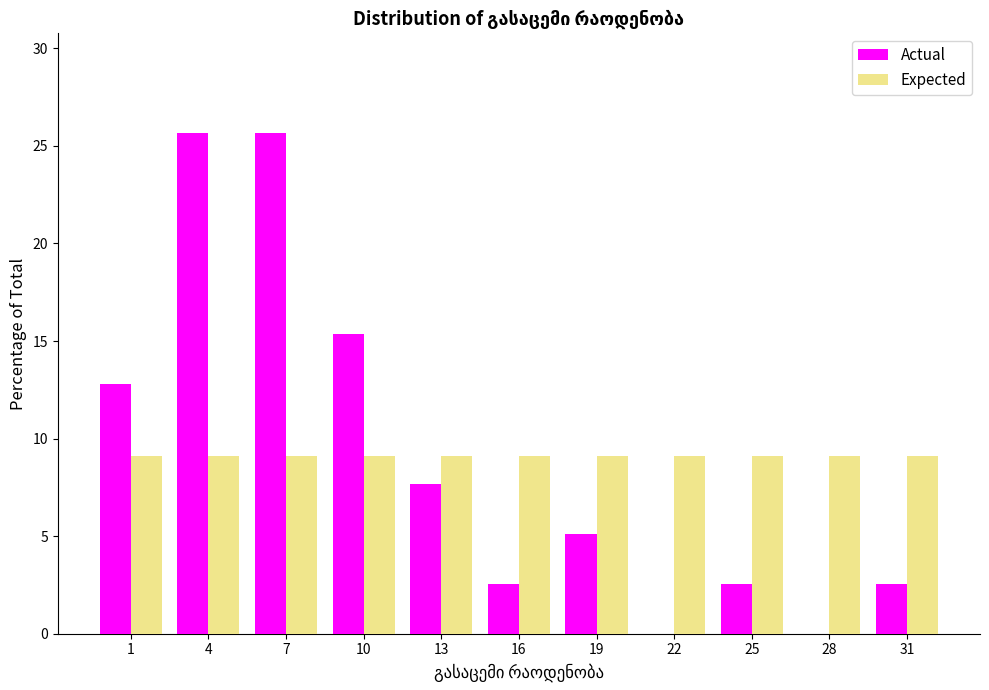

Reading right to left, list all the values displayed in this chart.

Actual: 31=2.6	28=0.0	25=2.6	22=0.0	19=5.1	16=2.6	13=7.7	10=15.4	7=25.6	4=25.6	1=12.8
Expected: 31=9.1	28=9.1	25=9.1	22=9.1	19=9.1	16=9.1	13=9.1	10=9.1	7=9.1	4=9.1	1=9.1